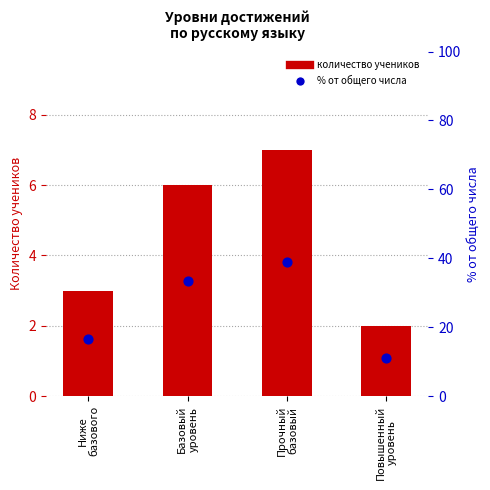

Which series has the largest total across all categories?

% выполнения